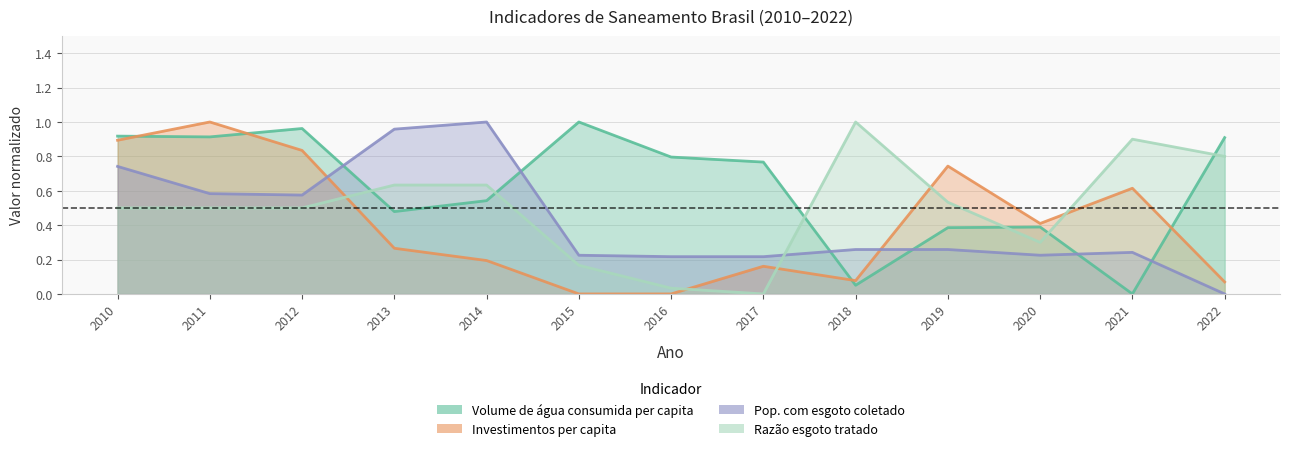

True or false: Investimentos per capita and Pop. com esgoto coletado cross at least once.

True